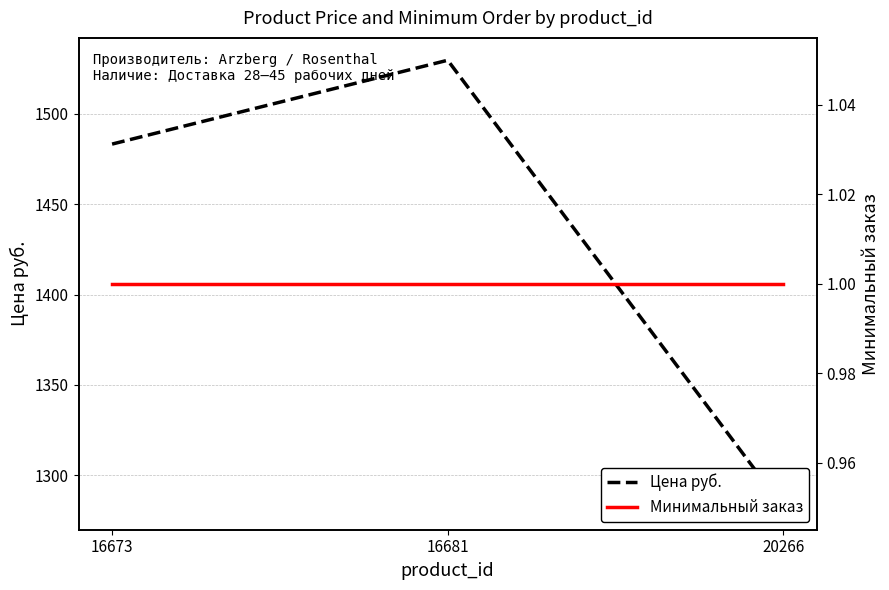

At how many categories does at least one series exceed 1102?

3